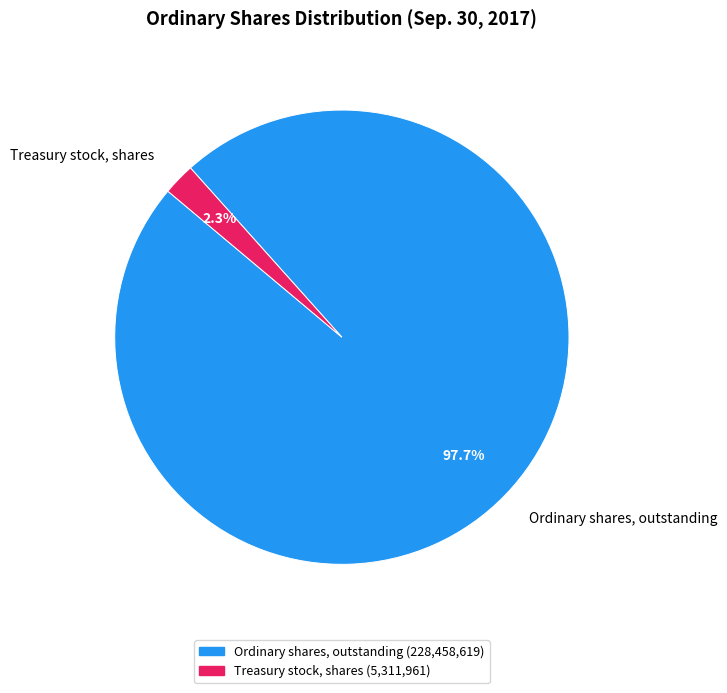

Is Ordinary shares, outstanding the majority of the pie?

Yes